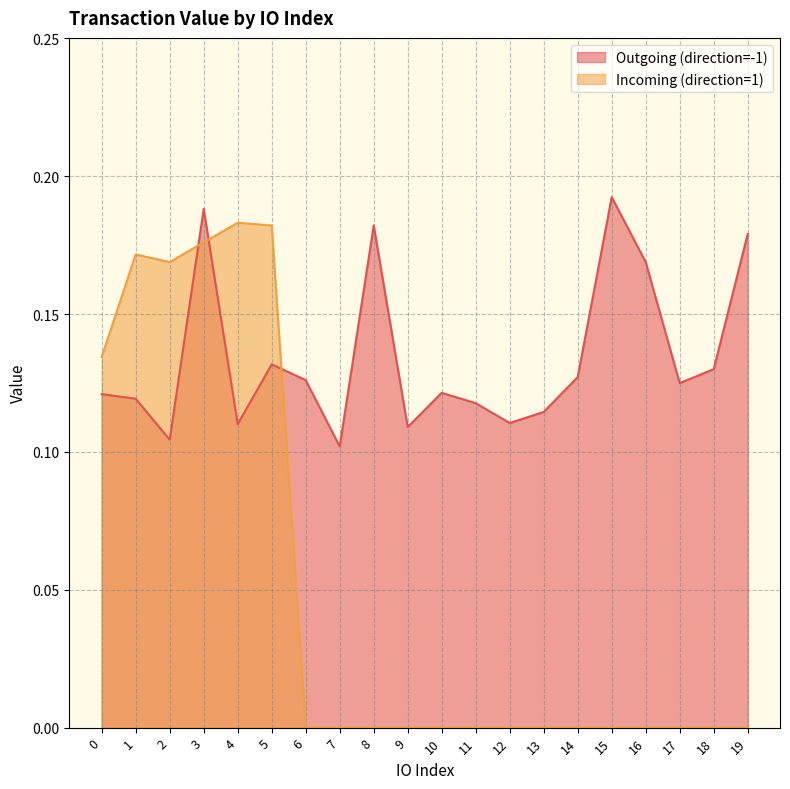

The Incoming (direction=1) series shows 0.3 at 4. True or false?

False